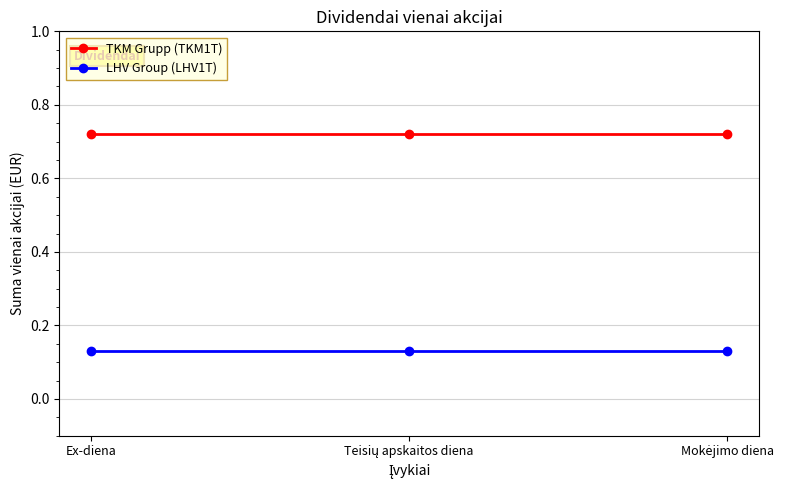

What is the sum of all LHV Group (LHV1T) values?

0.4